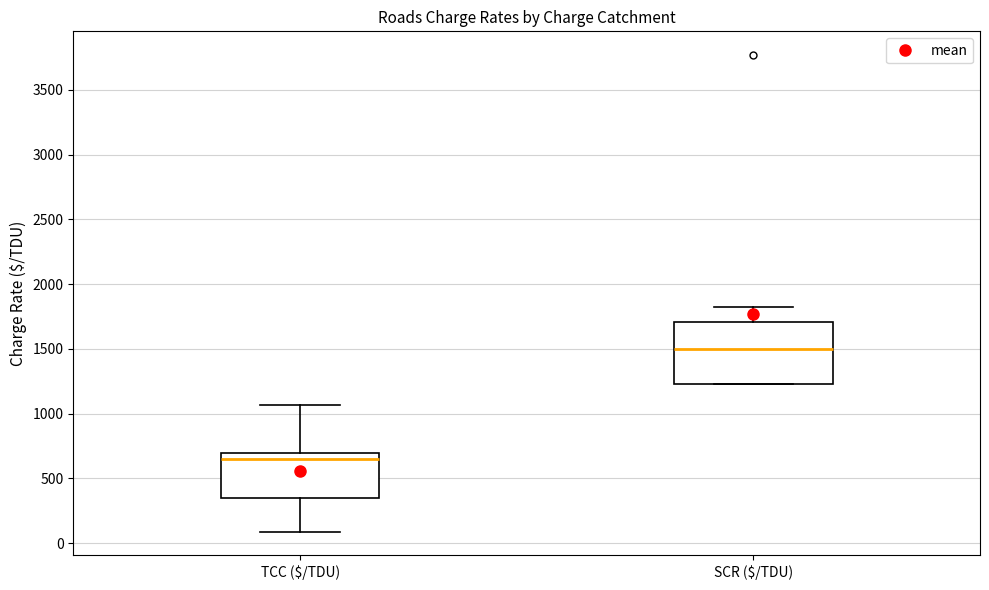

Reading left to right, read every box against the y-axis: the position of its median line, the range the box covers, and the ends of its whiskers. The values are not printed on the chart, so give them approximately, as read against the axis.

TCC ($/TDU): median 650, box 350 to 700, whiskers 100 to 1050
SCR ($/TDU): median 1500, box 1250 to 1700, whiskers 1250 to 1800